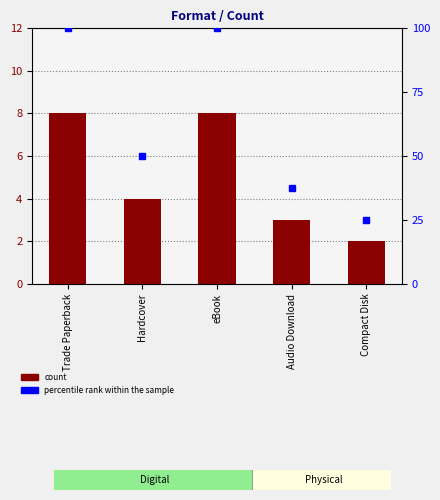

What is the difference between the values at Hardcover and Trade Paperback?

4